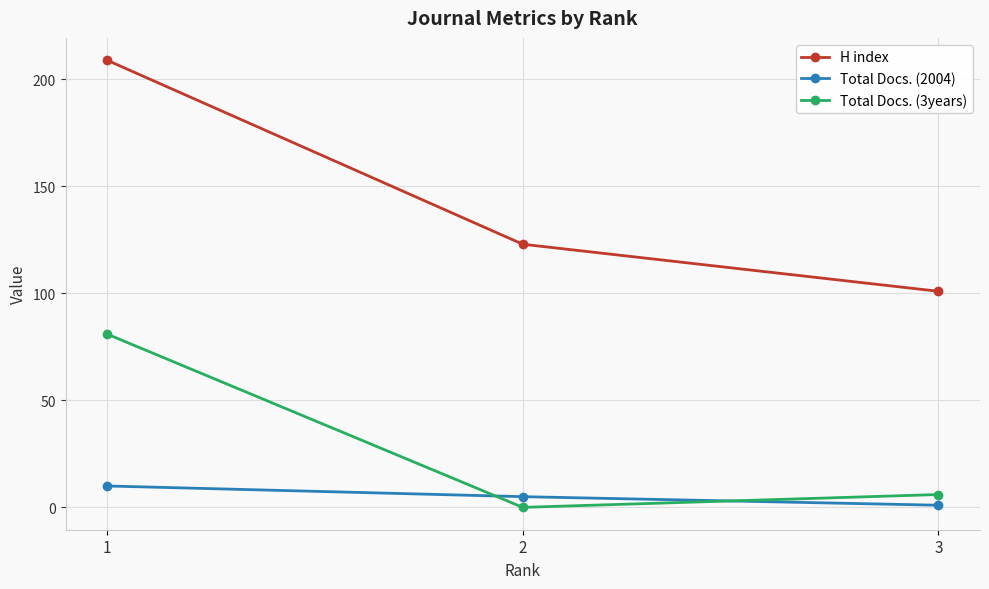

What is the difference between the highest and lowest values at 2?

123